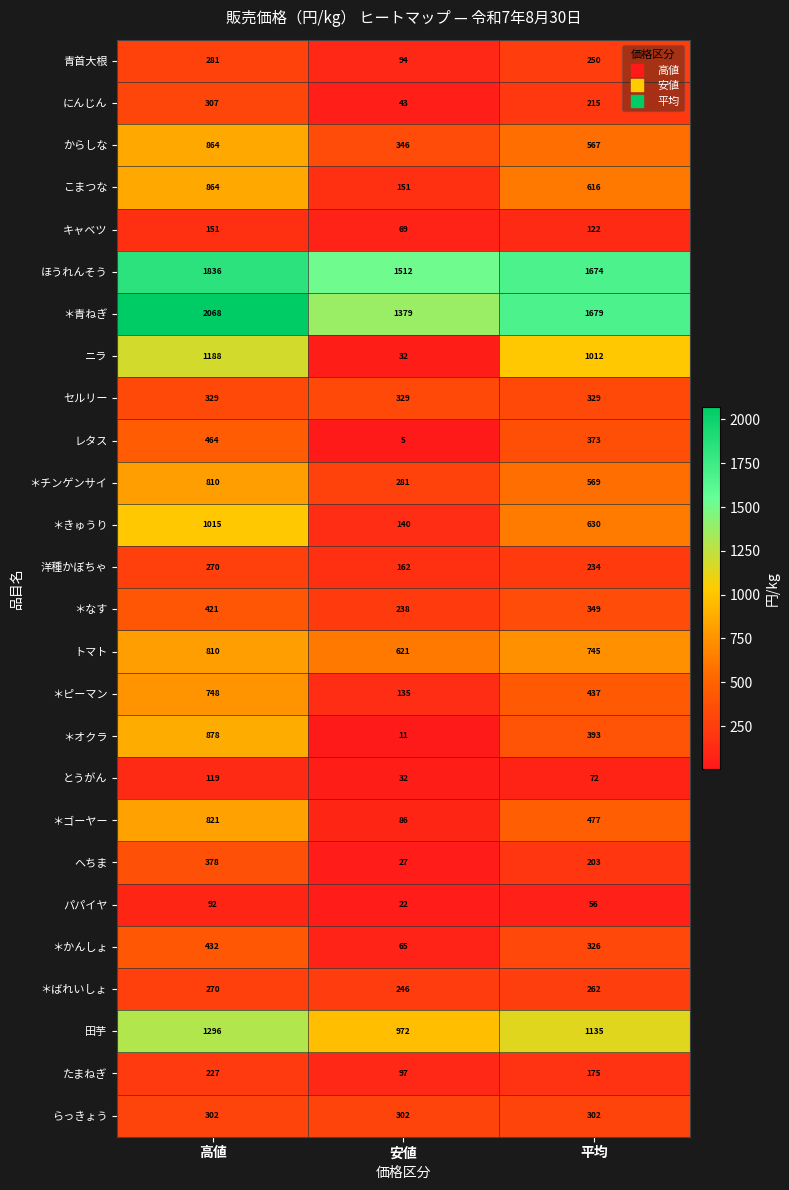

Between 高値 and 安値, which series saw the biggest shift?

ニラ